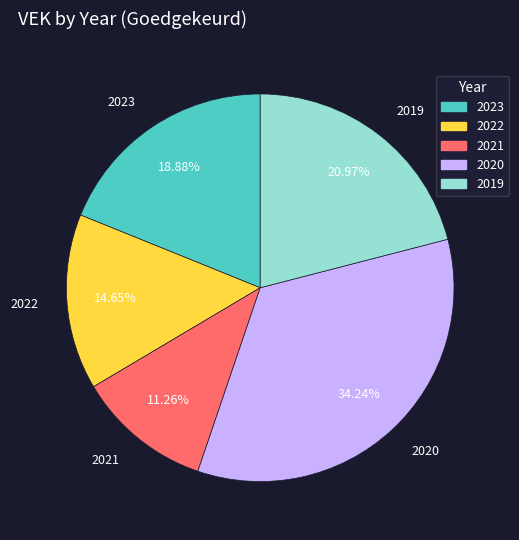

To the nearest percent, what is the average slice percentage?

20%